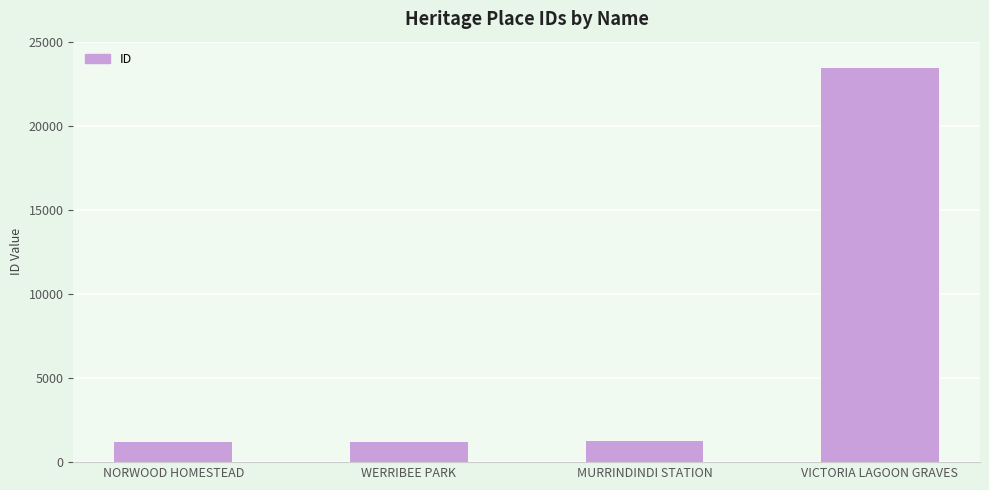

Is it true that the value at MURRINDINDI STATION is 2085?

False